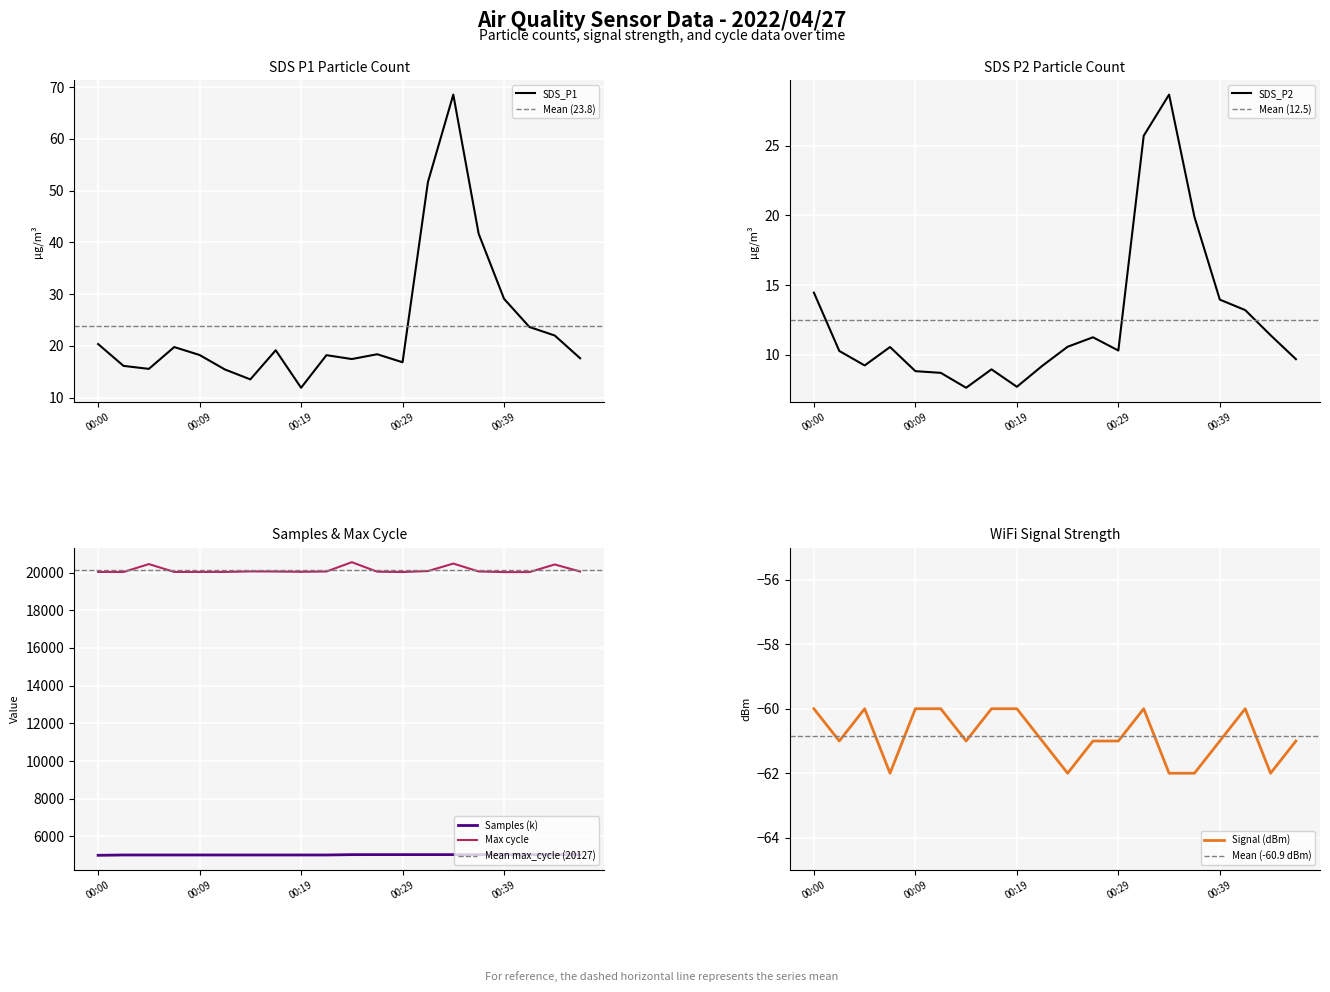

True or false: Max cycle and Samples (k) intersect in this chart.

False